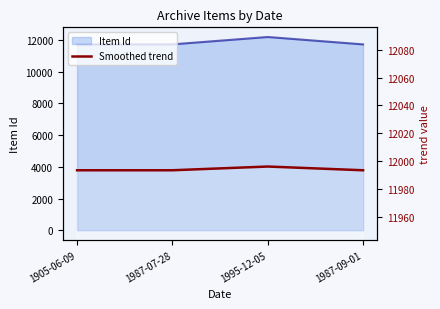

Rank the categories by value from lowest to highest.

1905-06-09, 1987-09-01, 1987-07-28, 1995-12-05